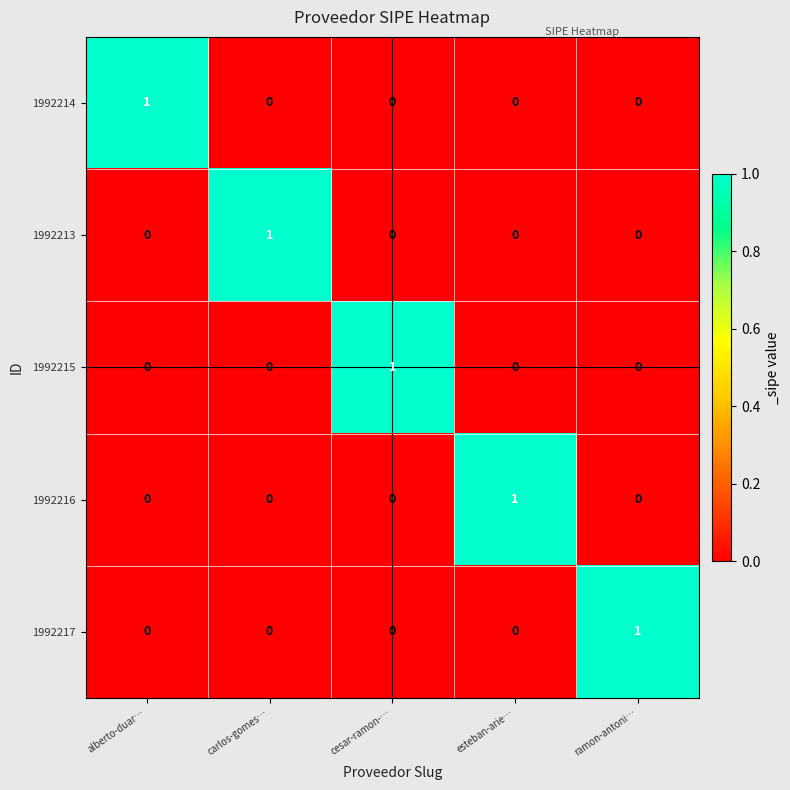

Which category has the highest value in the 1992214 series?

alberto-duar…